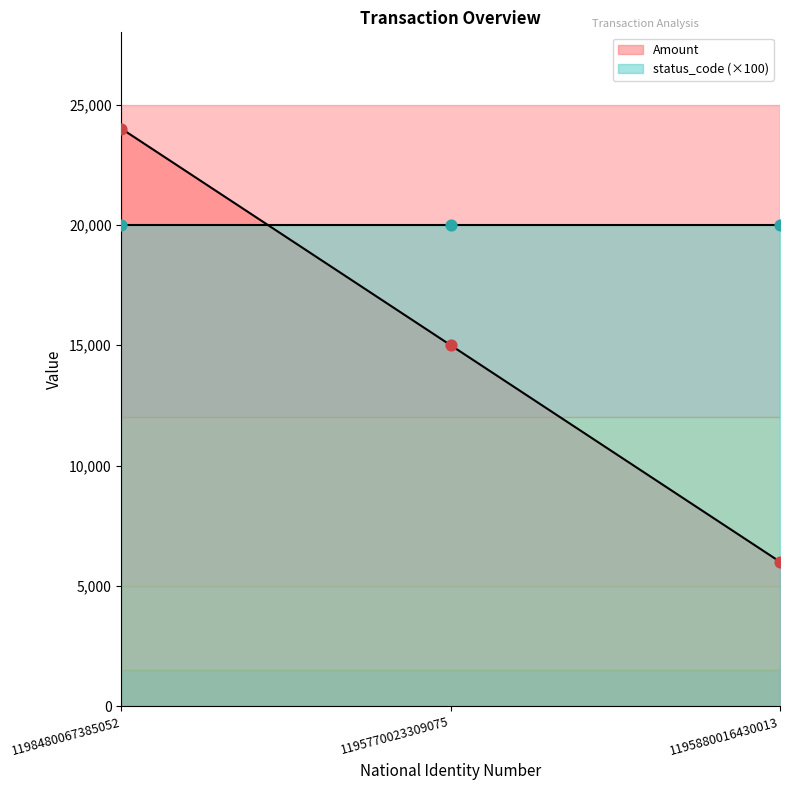

What is the change in value from 1198480067385052 to 1195770023309075?

-9000